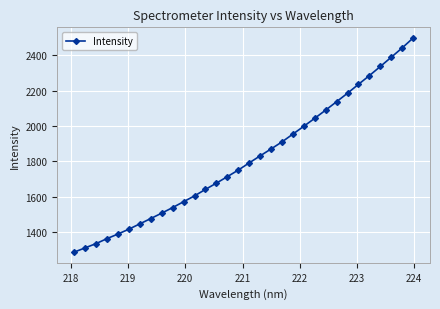

What is the average value?

1812.5